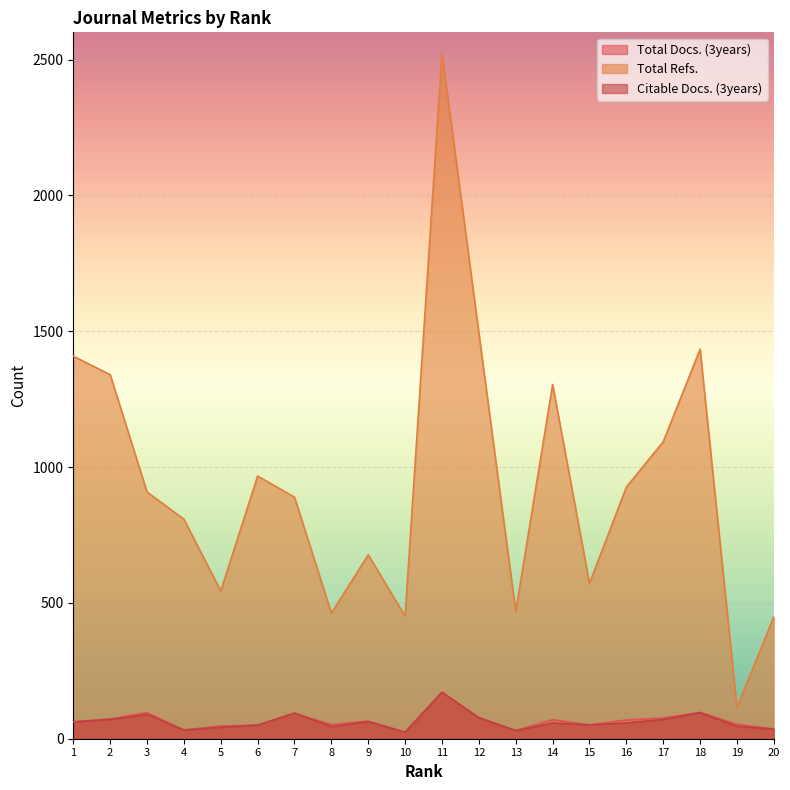

True or false: Total Docs. (3years) has more than 0 interior local peaks.

True